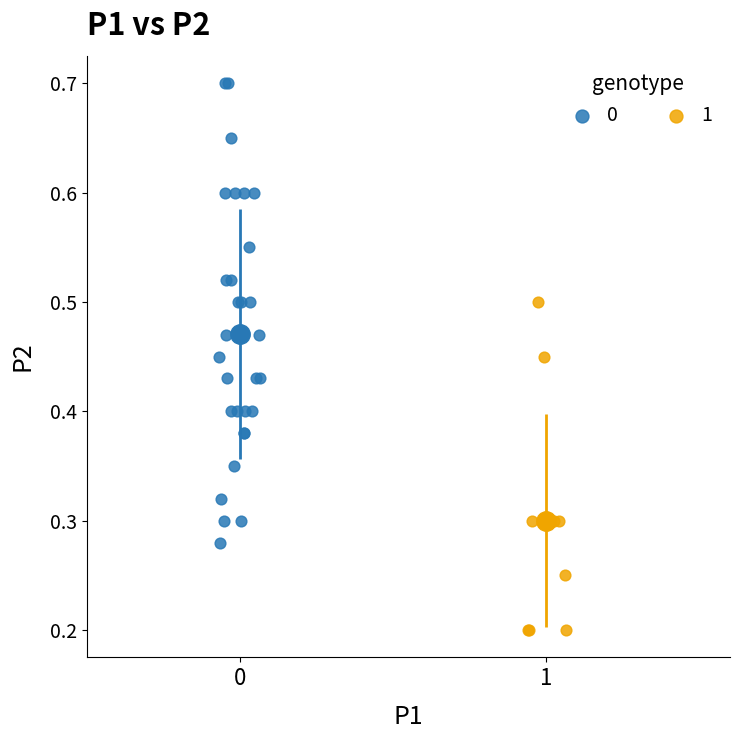

What are all the series names shown in the legend?

0, 1